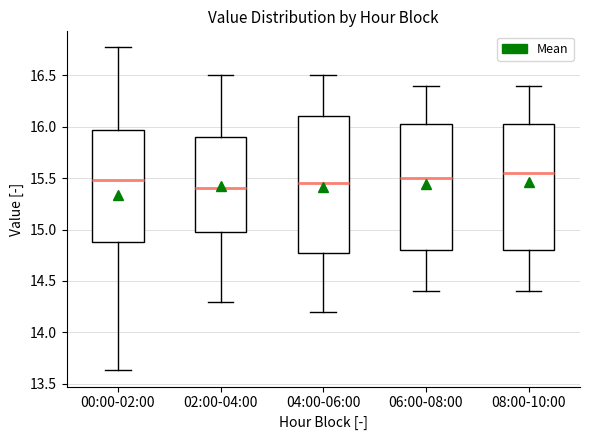

Where does the upper whisker of the box for 06:00-08:00 end on the y-axis? The values are not printed on the chart, so give them approximately, as read against the axis.

16.40